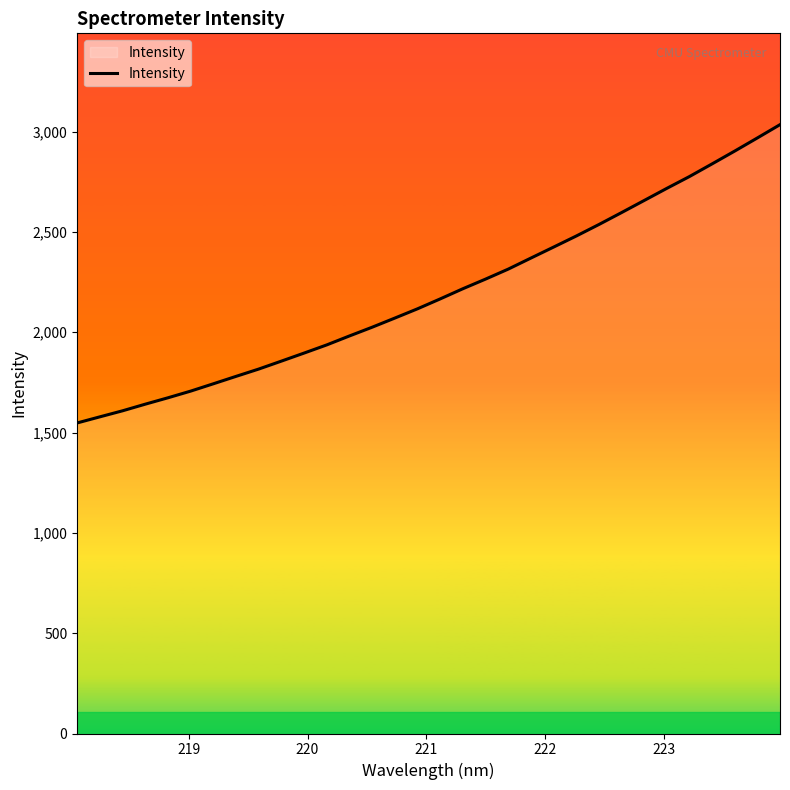

What is the greatest value displayed?

3034.2